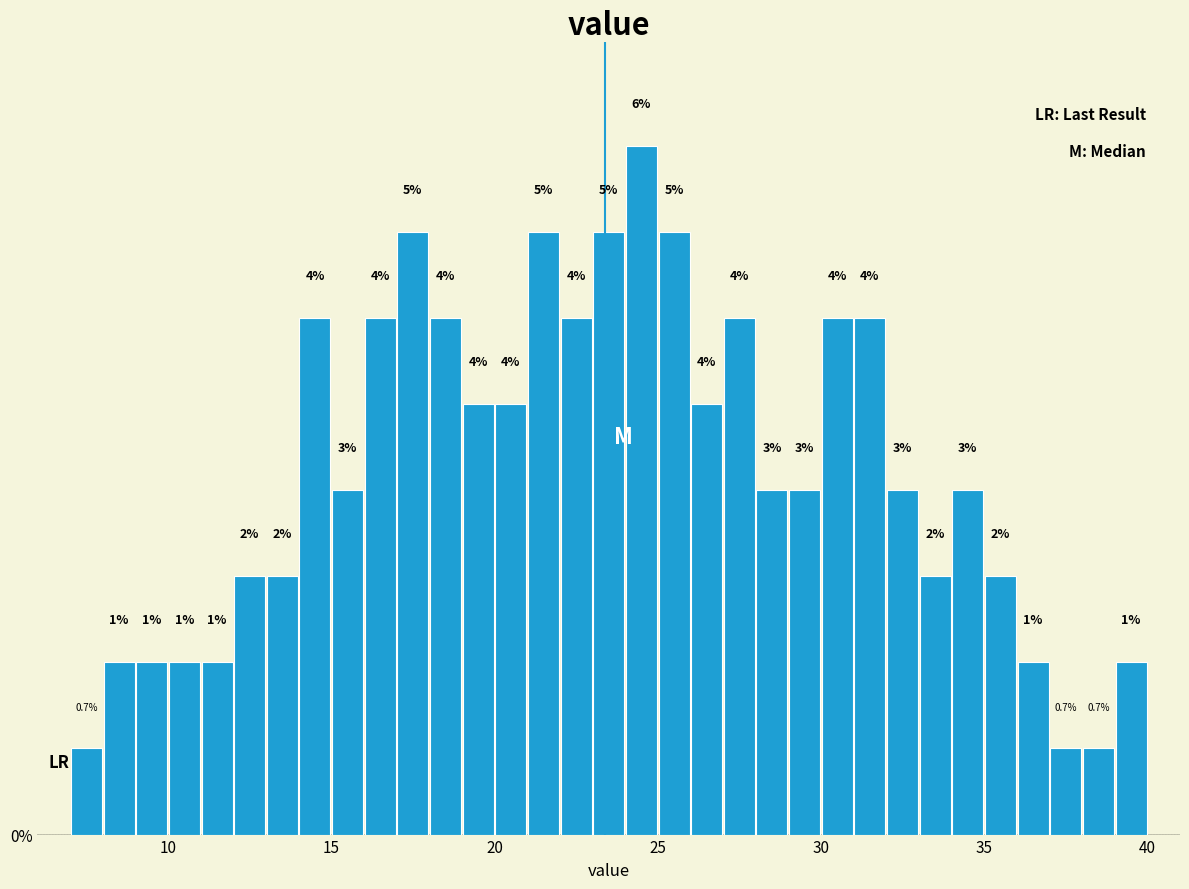

Around what value on the x-axis is the tallest bar? Give the approximate position of its centre, as read against the axis.

24.5